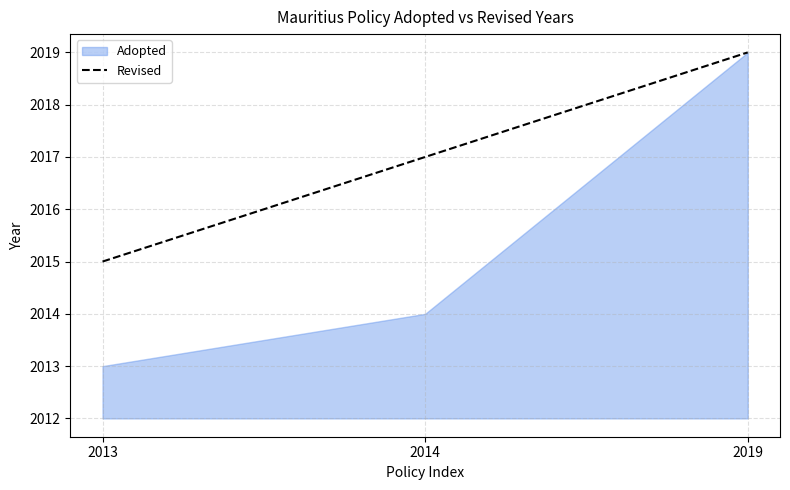

The chart shows a value of 792 at 2014. True or false?

False